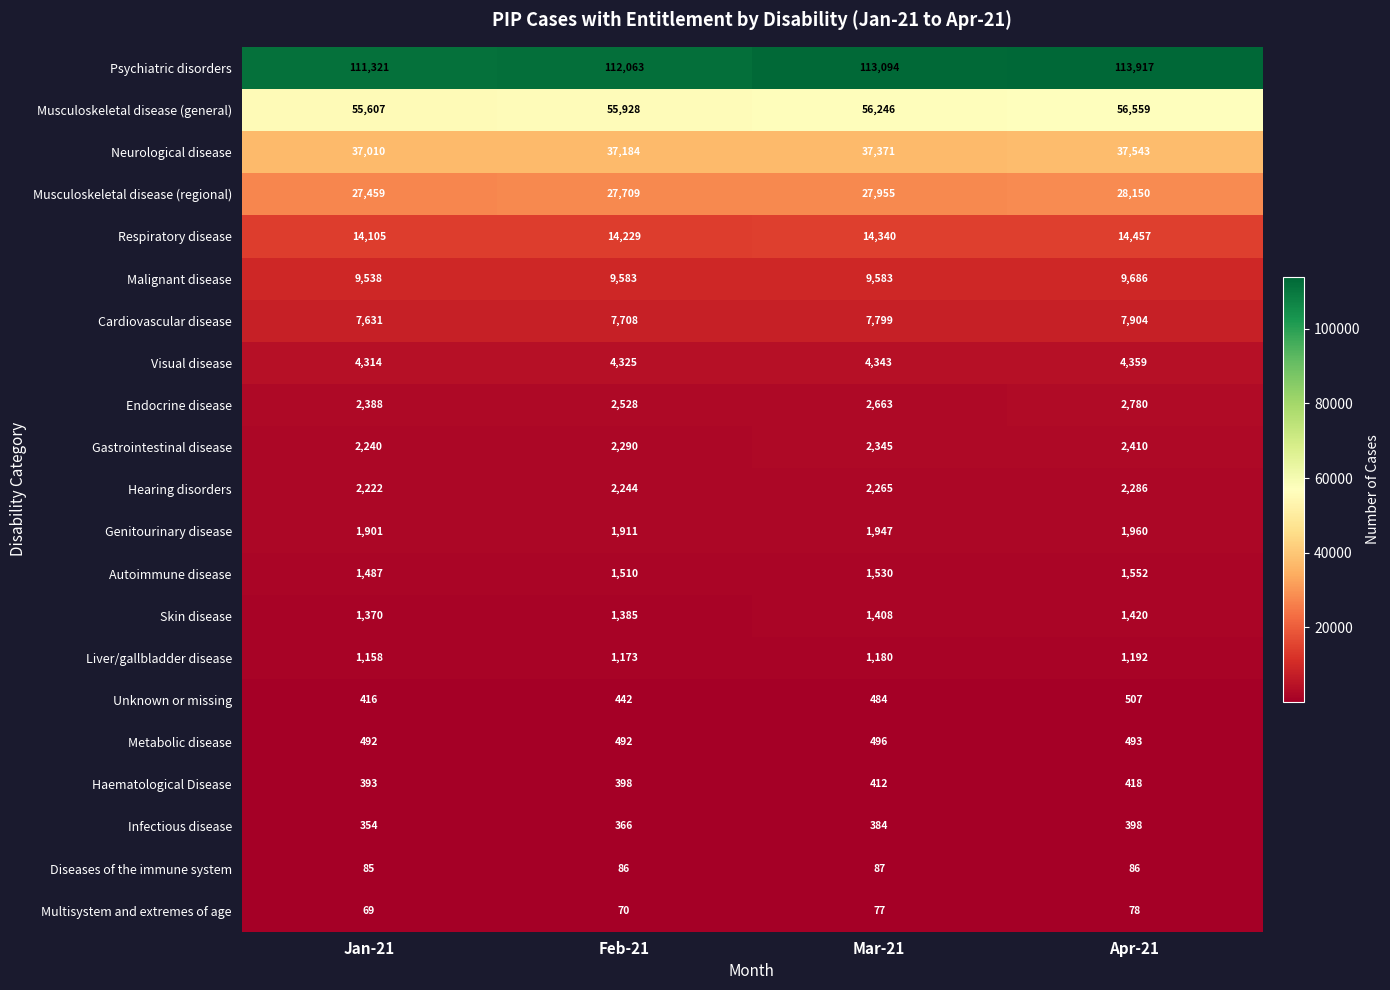

How many distinct data groups are displayed?

21